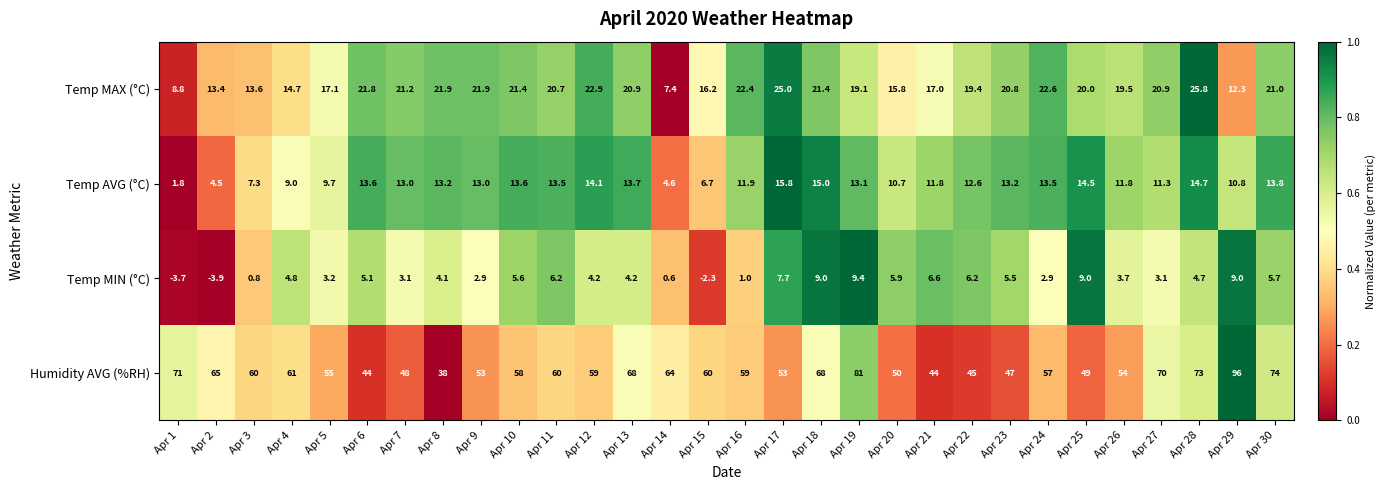

What value does the Temp AVG (°C) series have at Apr 23?

13.2